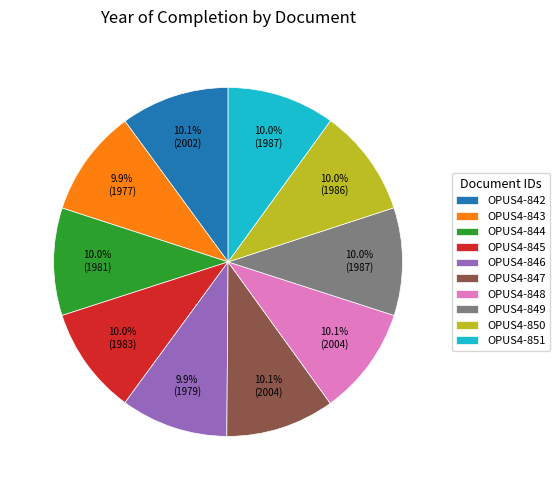

True or false: OPUS4-850 accounts for 10% of the total.

True